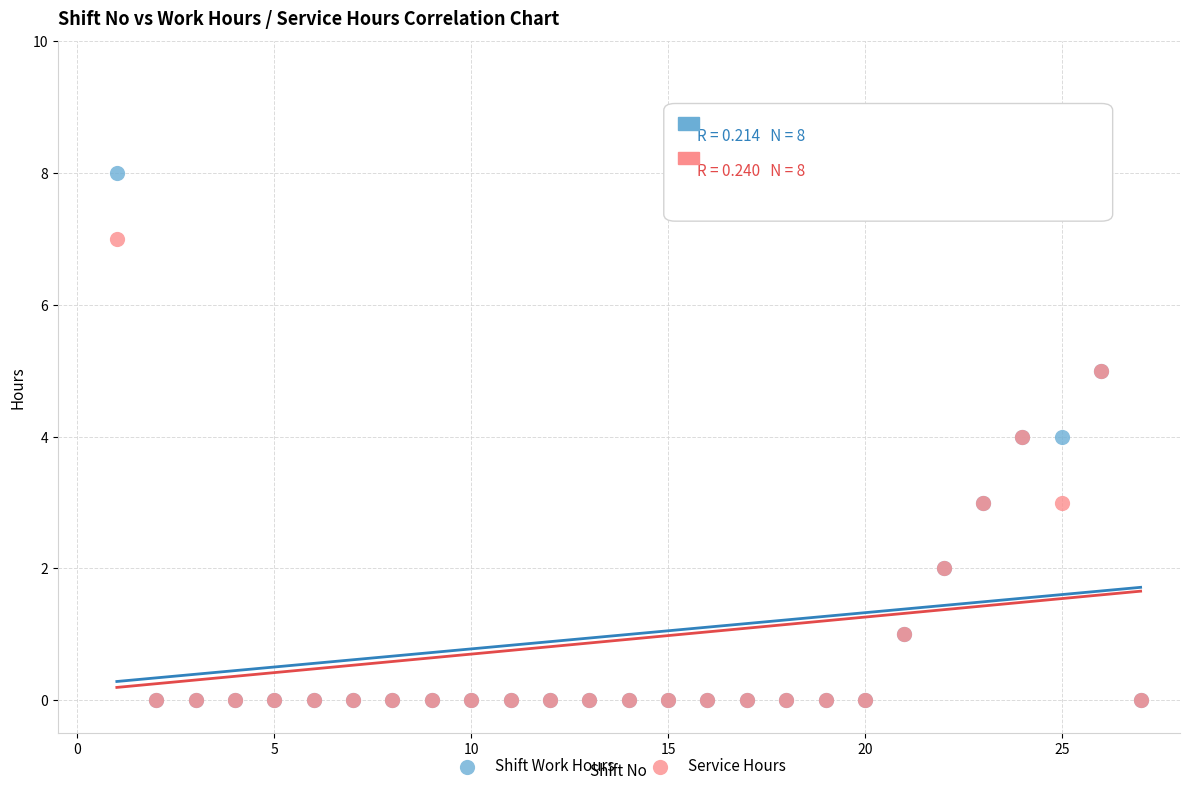

Which series reaches the maximum Y coordinate?

Shift Work Hours